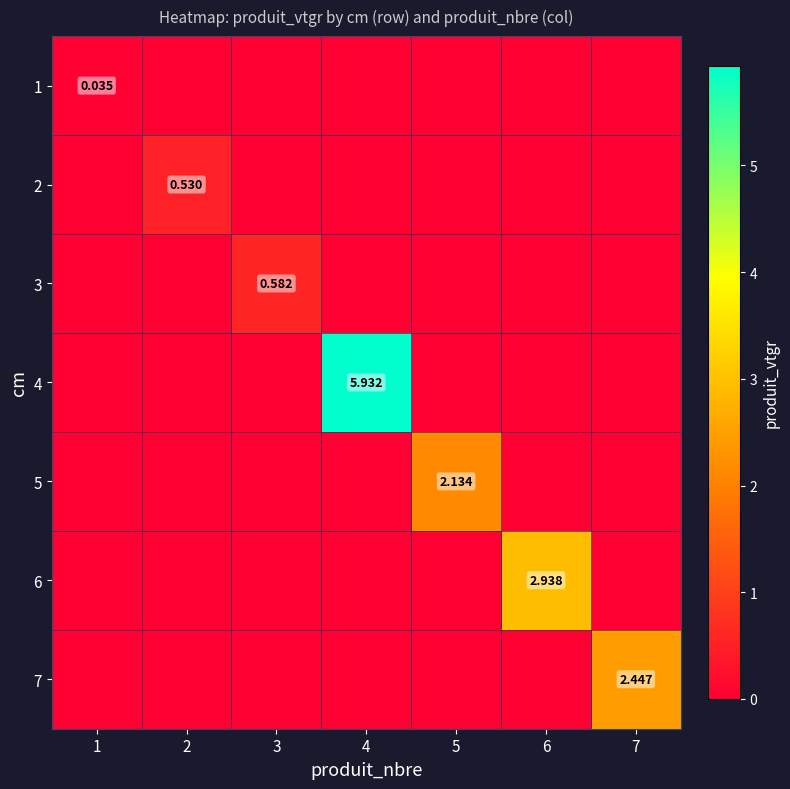

Which category has the highest value across all series?

4